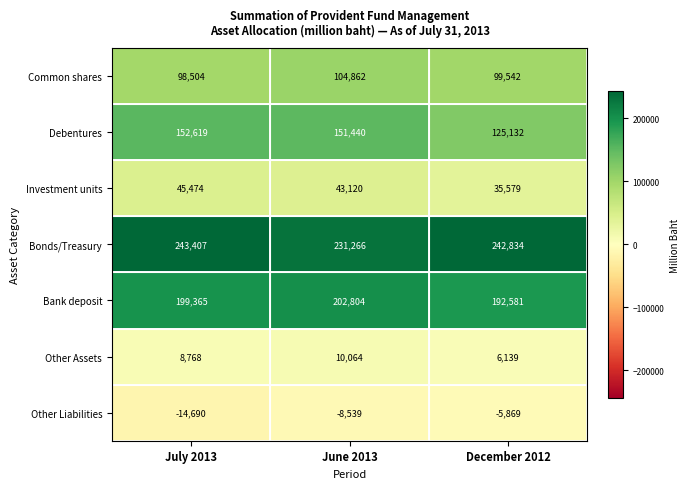

How many data points does each series have?

3